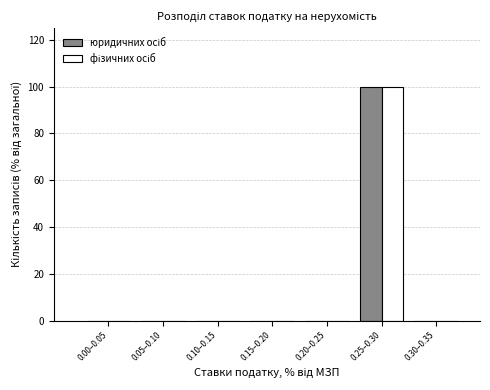

At which category is the sum across all series the highest?

0.25–0.30